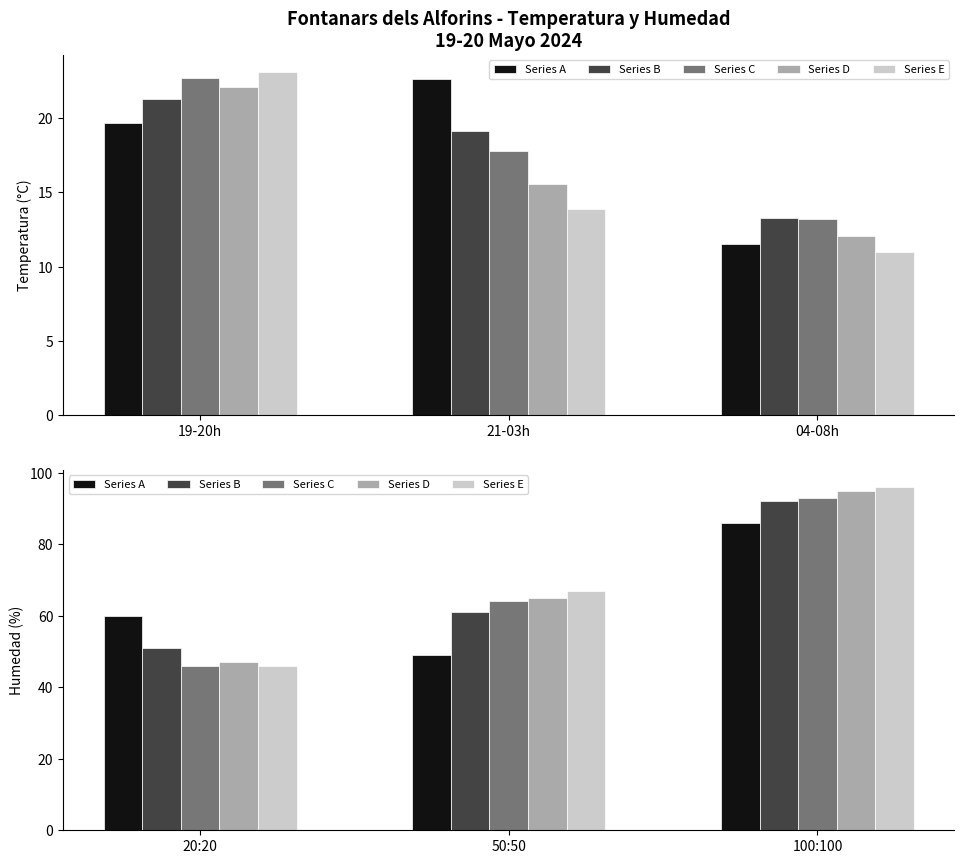

What is the difference between the maximum and minimum values in the Series B series?

41